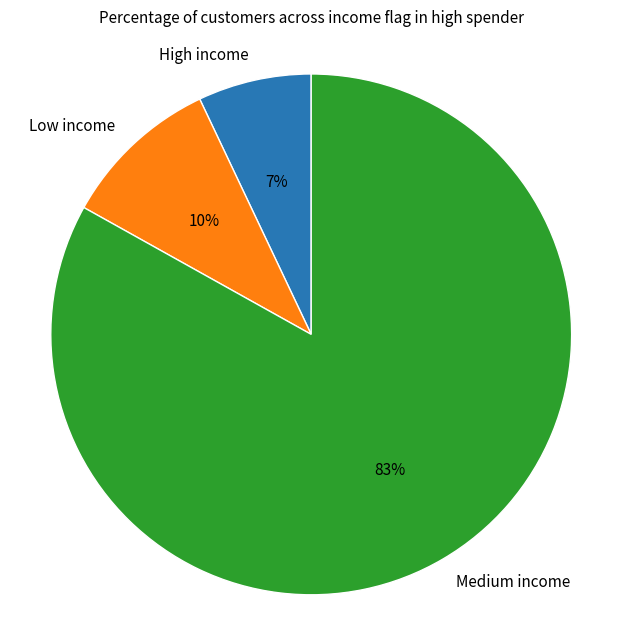

Approximately how many times larger is the value at High income compared to Low income?

0.7